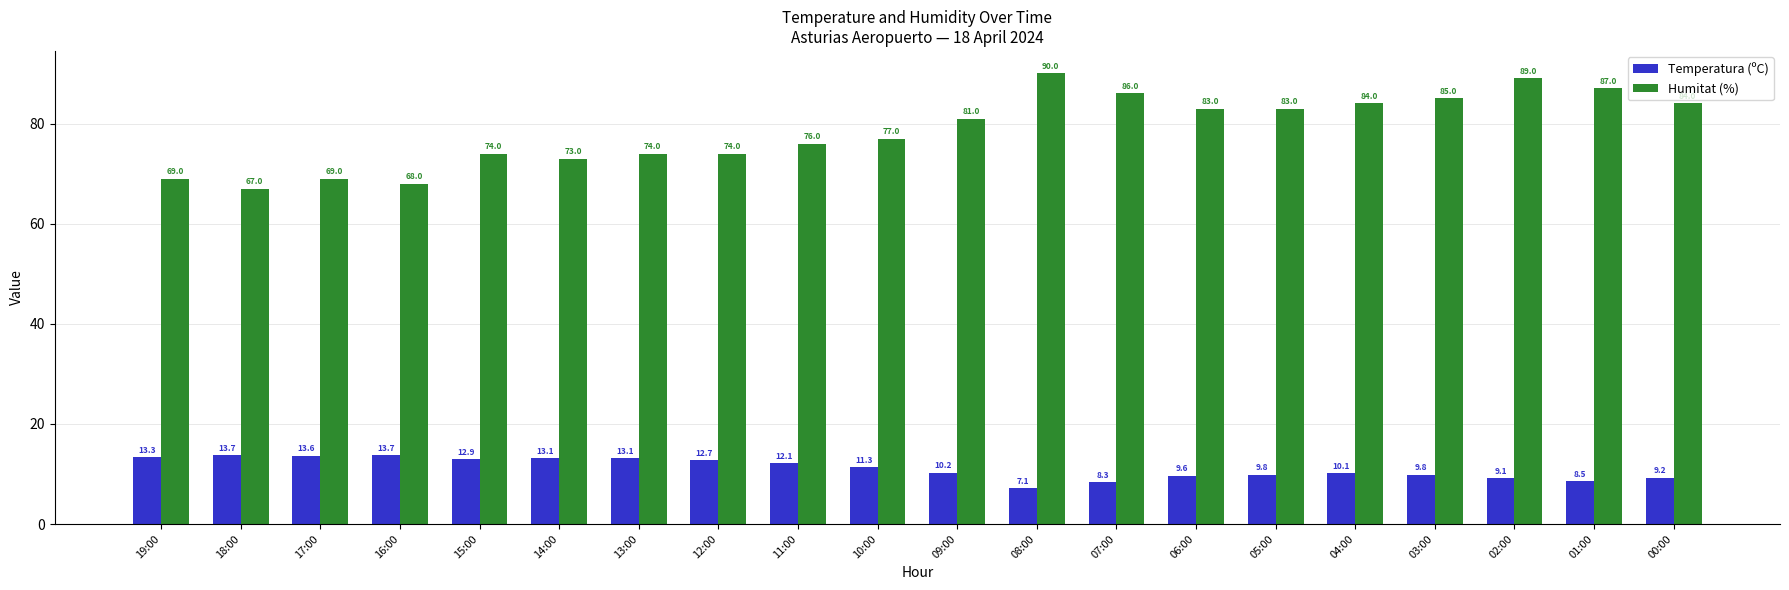

Count the number of data series in this chart.

2